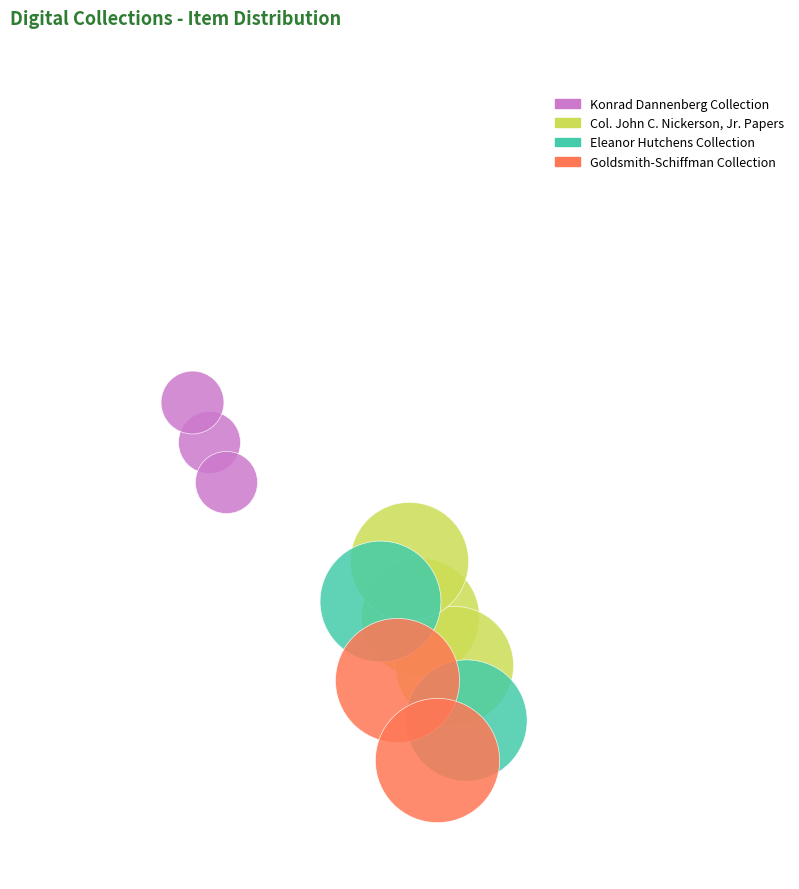

How much of the chart is everything except Eleanor Hutchens Collection (4514)?

87.1%